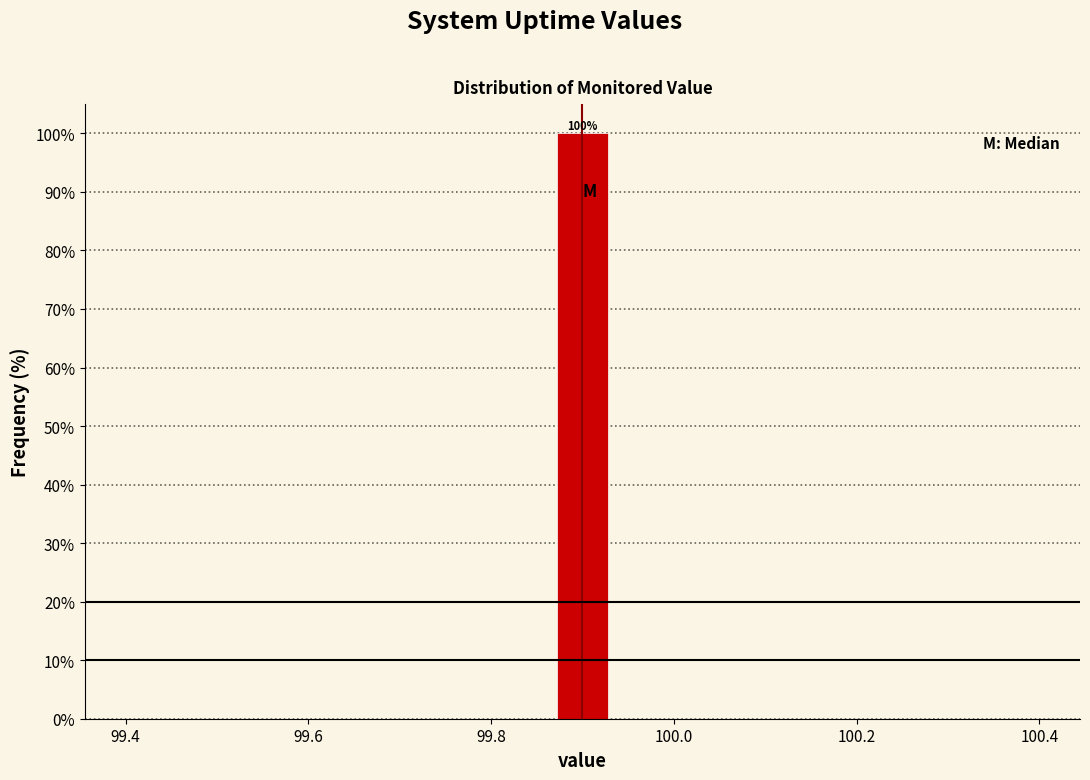

Around what value on the x-axis is the tallest bar? Give the approximate position of its centre, as read against the axis.

99.90